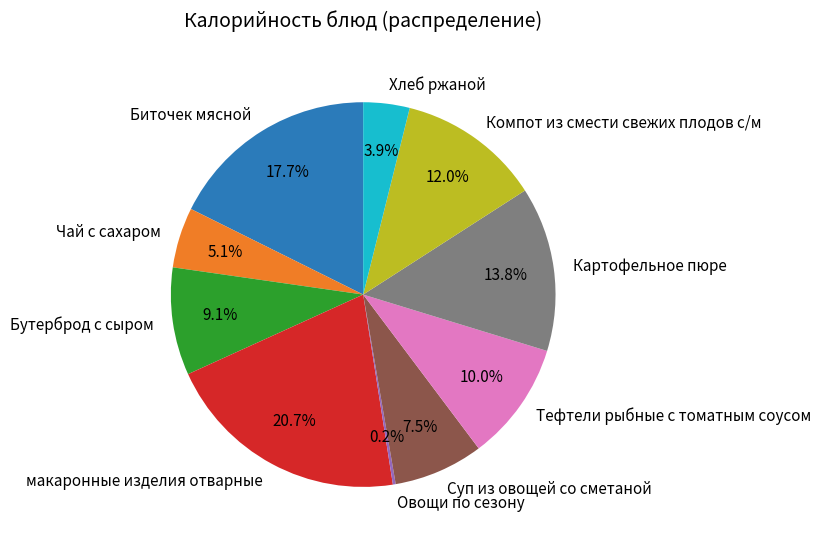

Approximately how many times larger is the value at Бутерброд с сыром compared to макаронные изделия отварные?

0.4